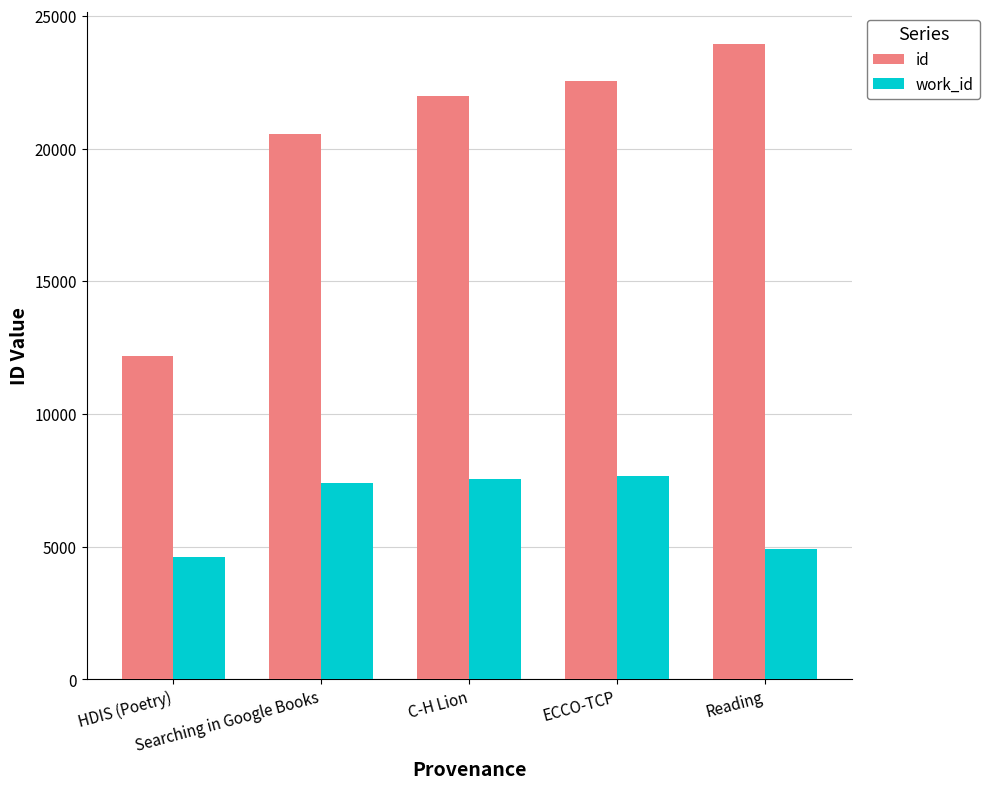

Rank the series by their maximum value, from lowest to highest.

work_id, id